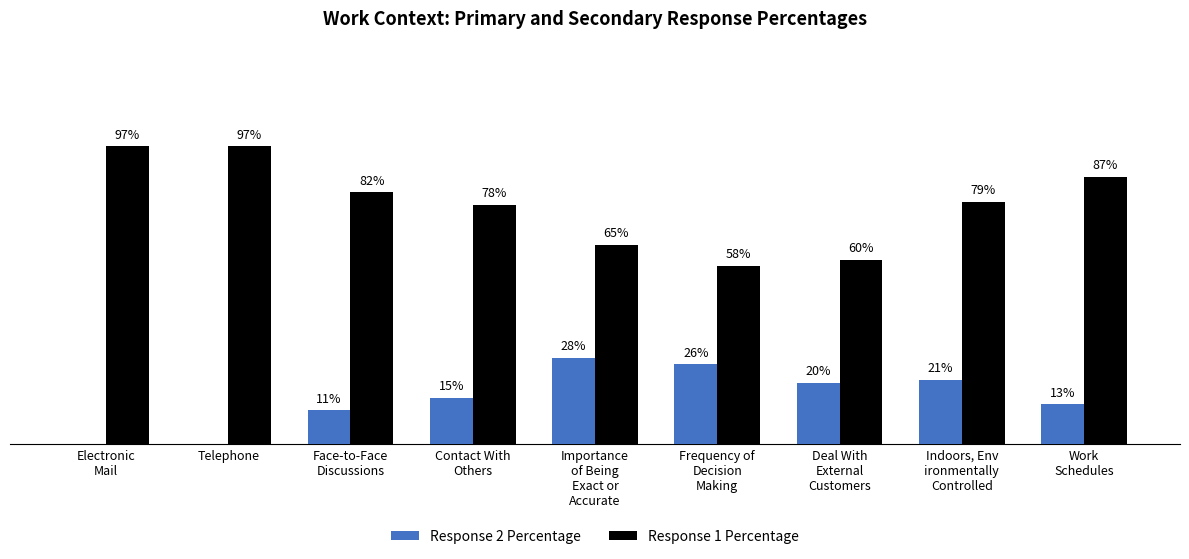

Which series has the largest total across all categories?

Response 1 Percentage